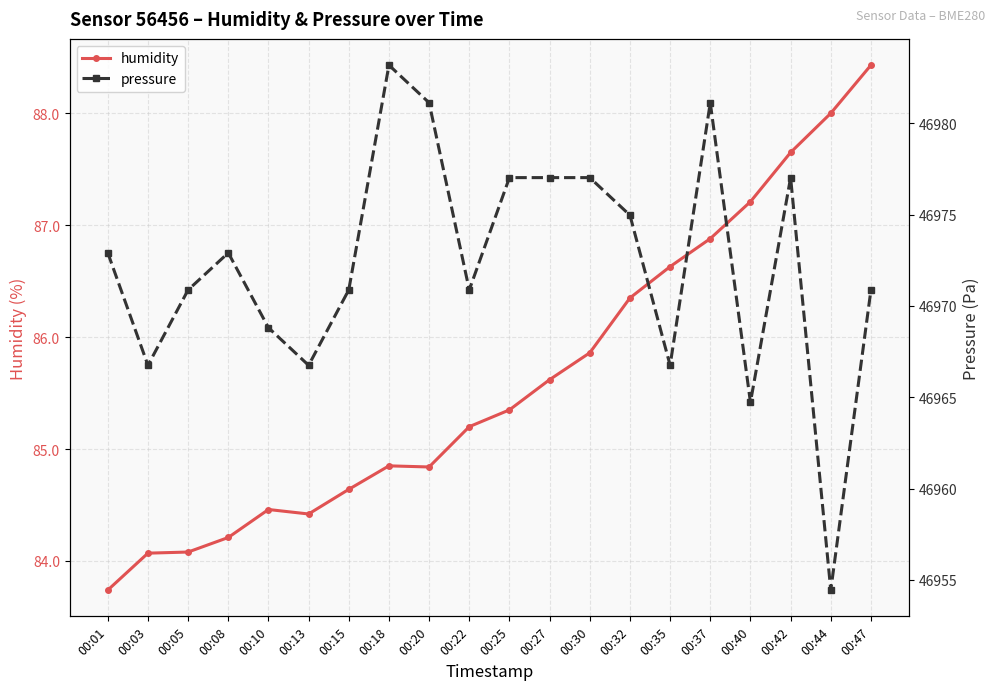

Which category has the lowest value across all series?

00:01